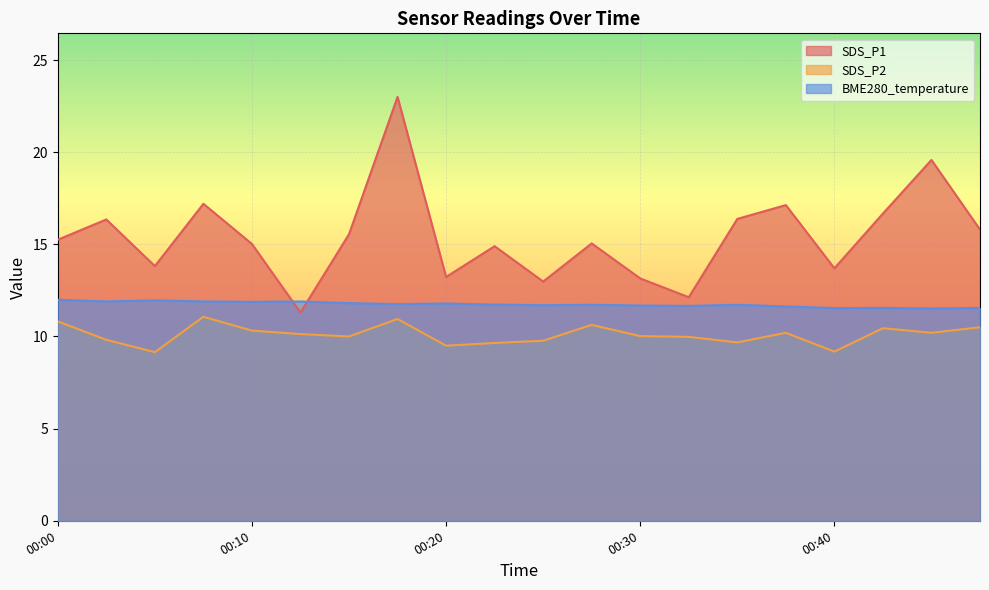

Which series has the widest spread of values?

SDS_P1